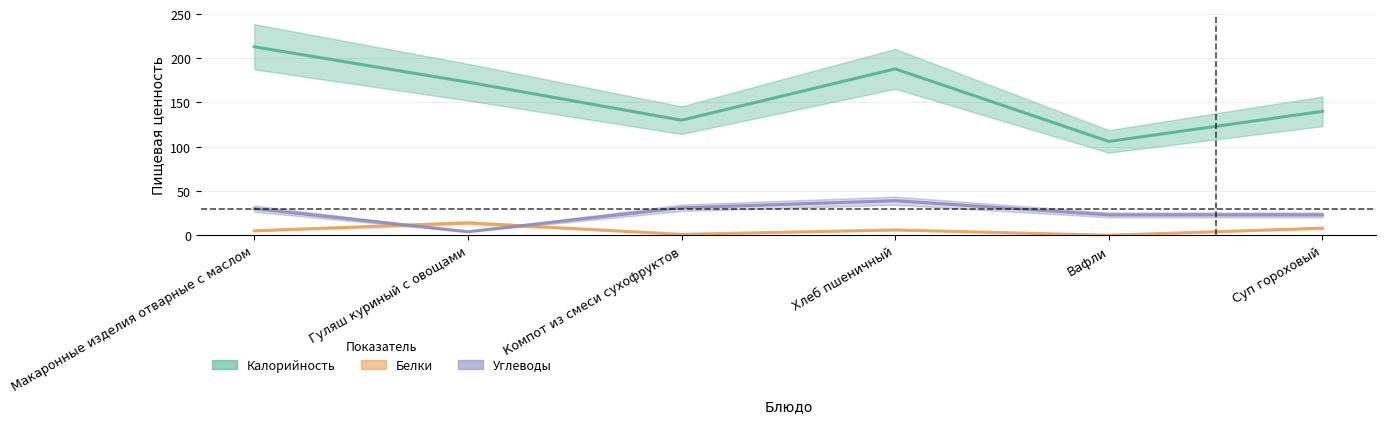

True or false: Калорийность has more than 1 points higher than both neighbors.

False